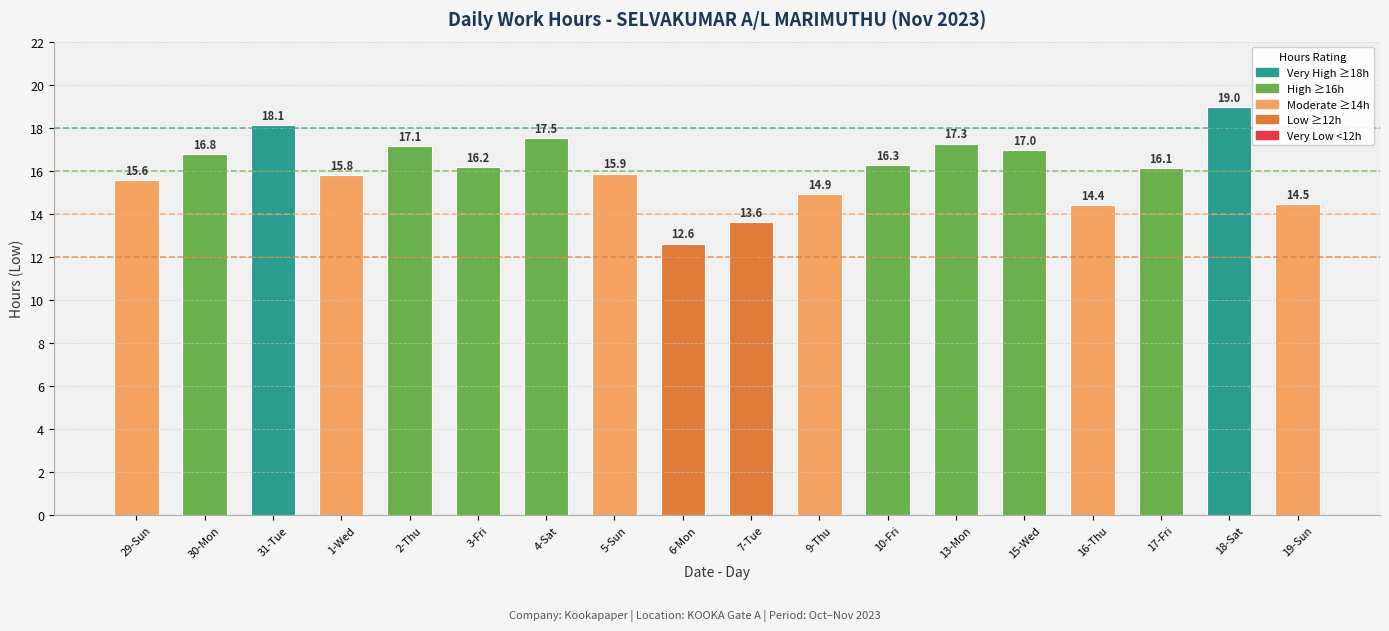

What is the difference between the maximum and minimum values?

6.4